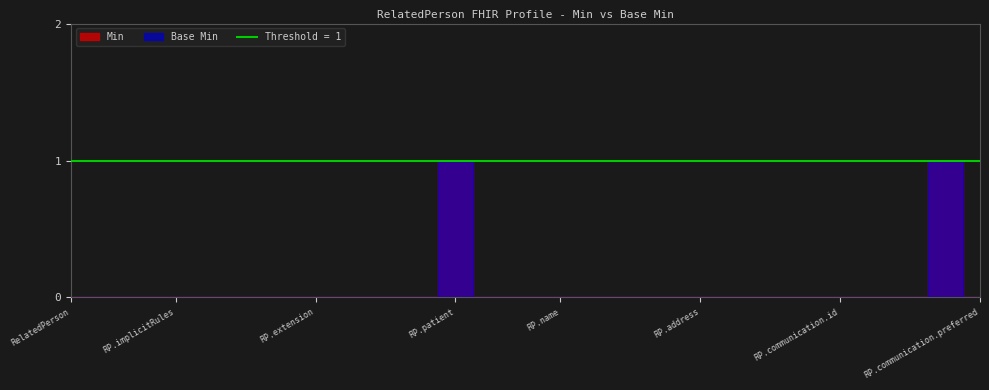

True or false: Base Min and Min cross at least once.

False